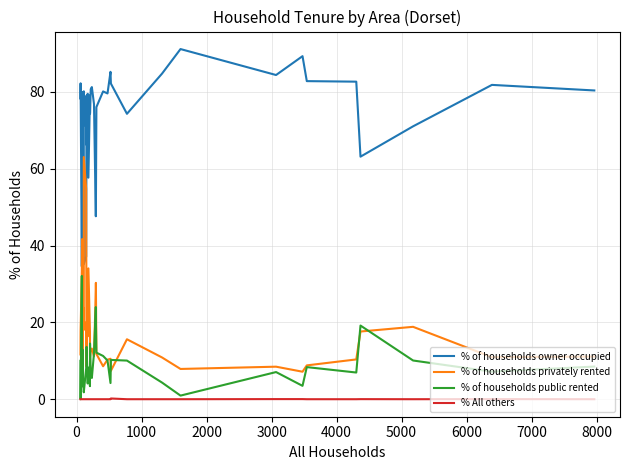

How many data points does each series have?

40